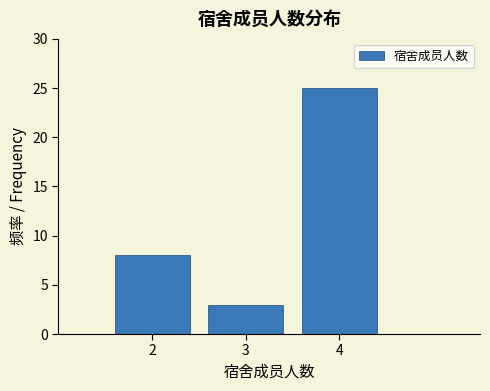

Which range on the x-axis has the tallest bar?

3.5 to 4.5